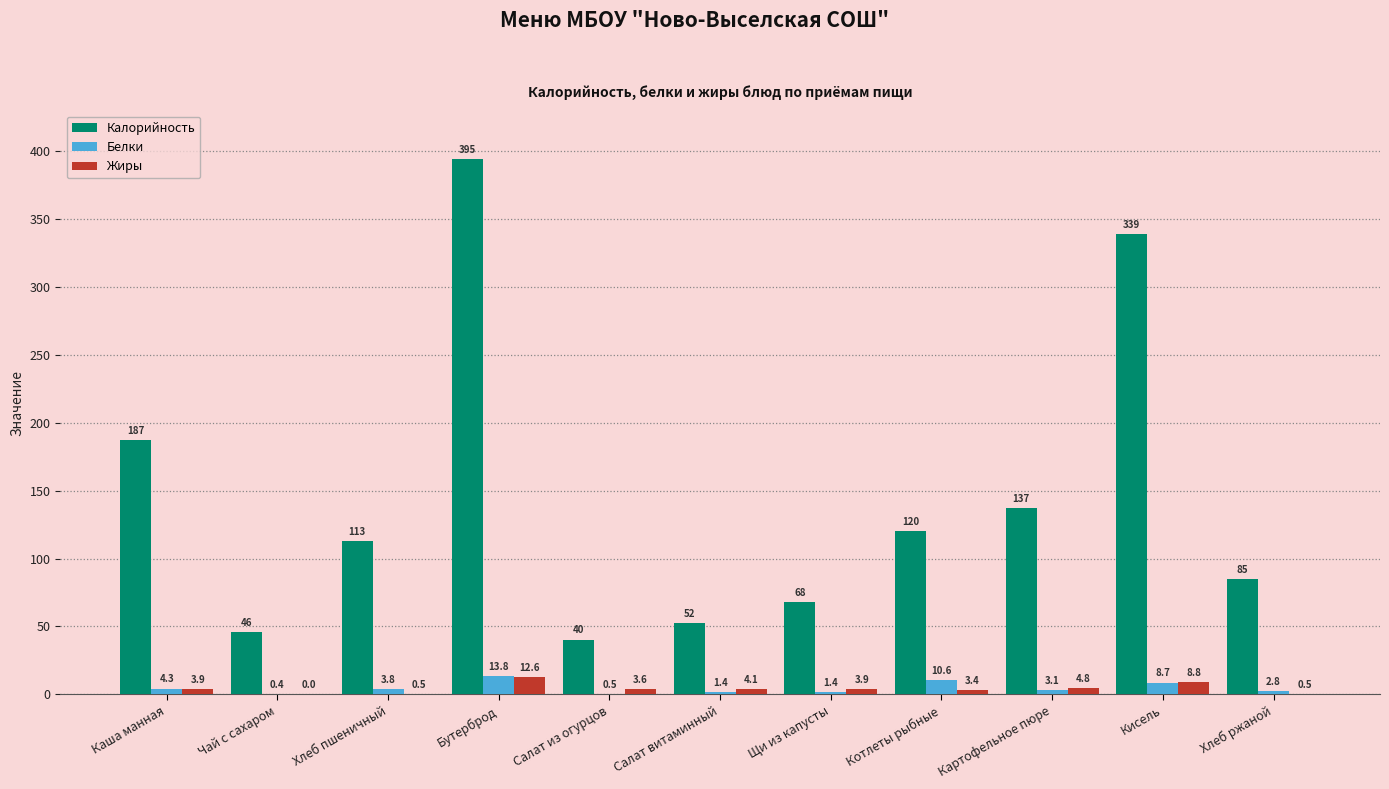

At which label does Жиры first exceed 3?

Каша манная